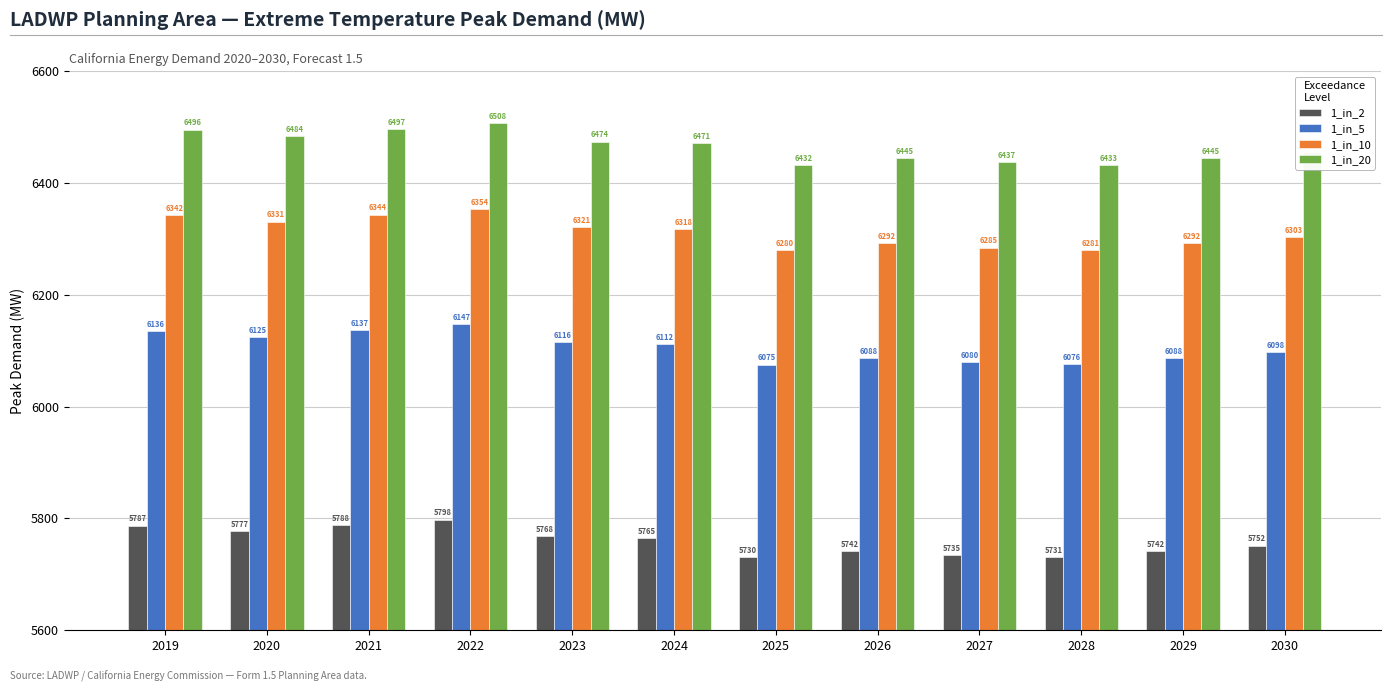

What are all the series names shown in the legend?

1_in_2, 1_in_5, 1_in_10, 1_in_20